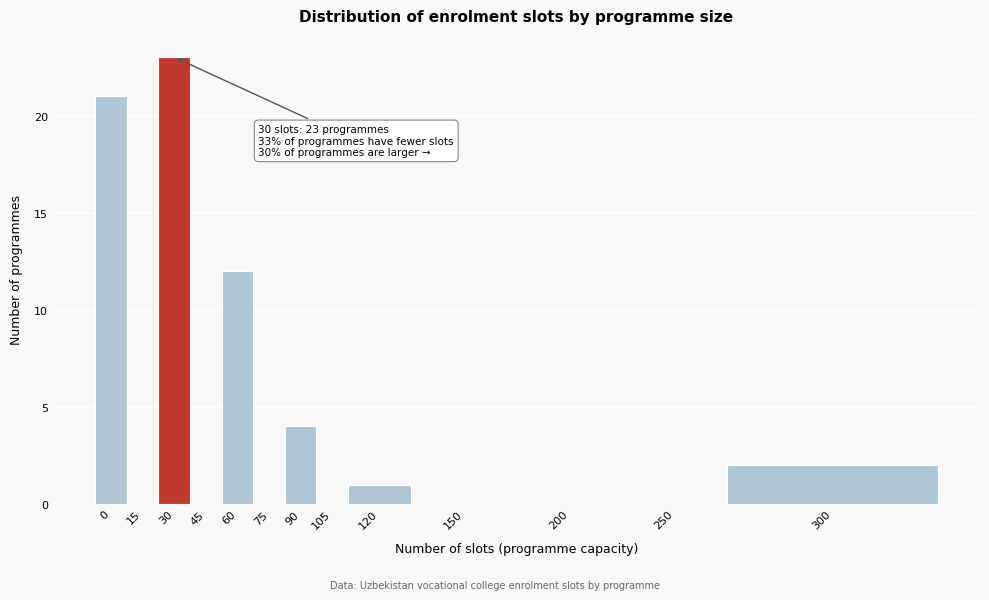

Reading right to left, transcribe all the data shown in this chart.

300=2	250=0	200=0	150=0	120=1	105=0	90=4	75=0	60=12	45=0	30=23	15=0	0=21